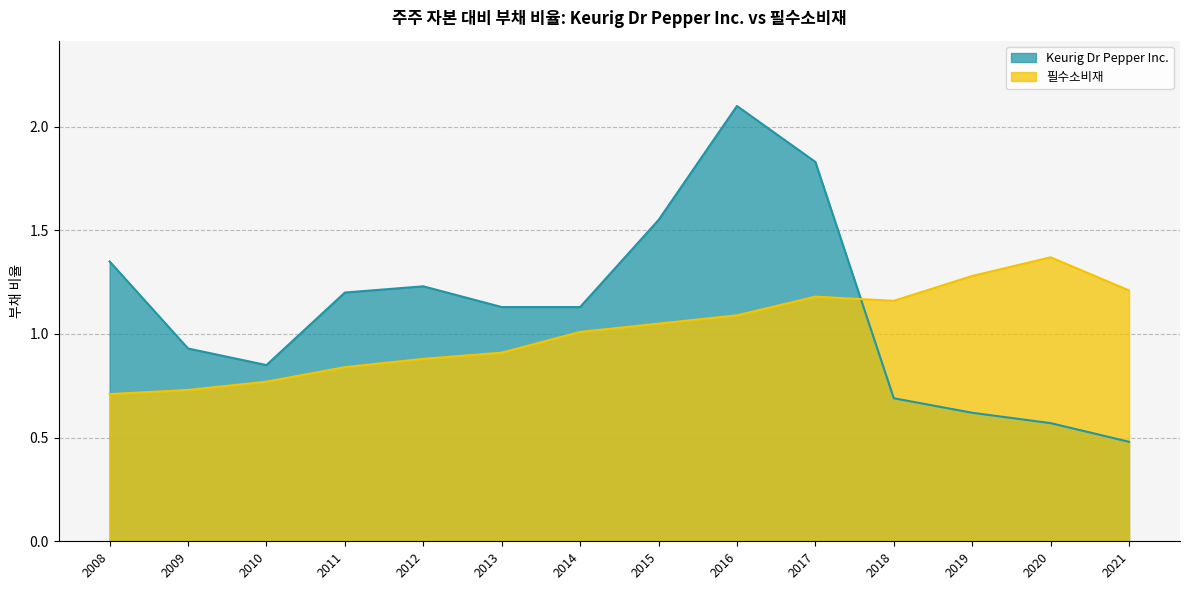

How many interior local peaks does the Keurig Dr Pepper Inc. series have?

2